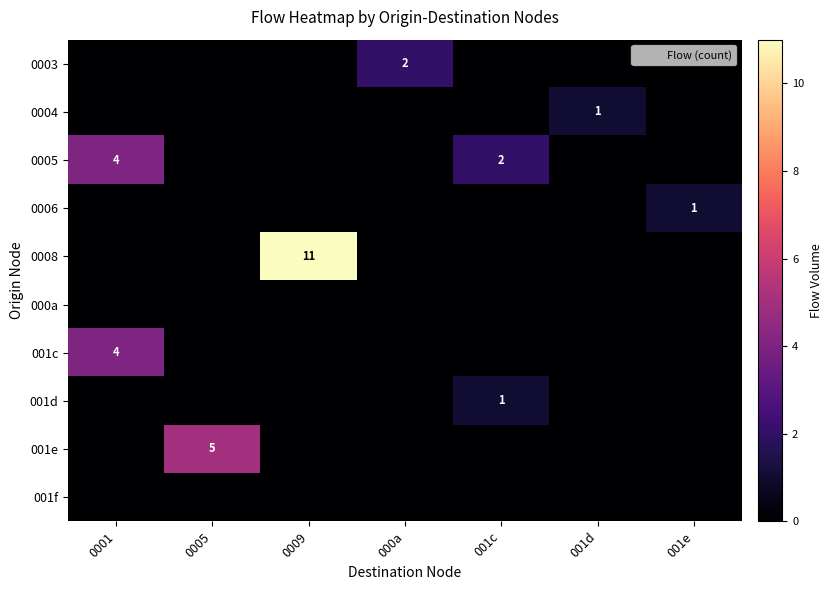

What is the spread (max minus min) of values at 000a?

2